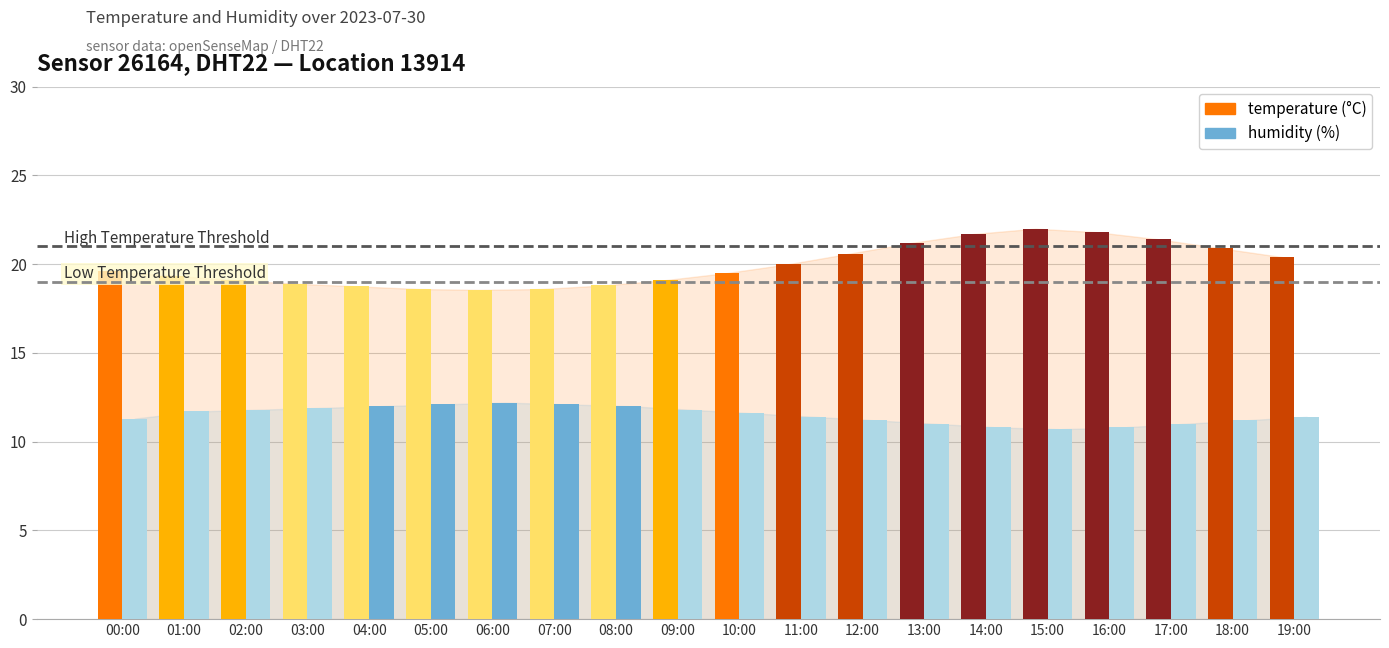

What is the smallest value displayed?

10.7